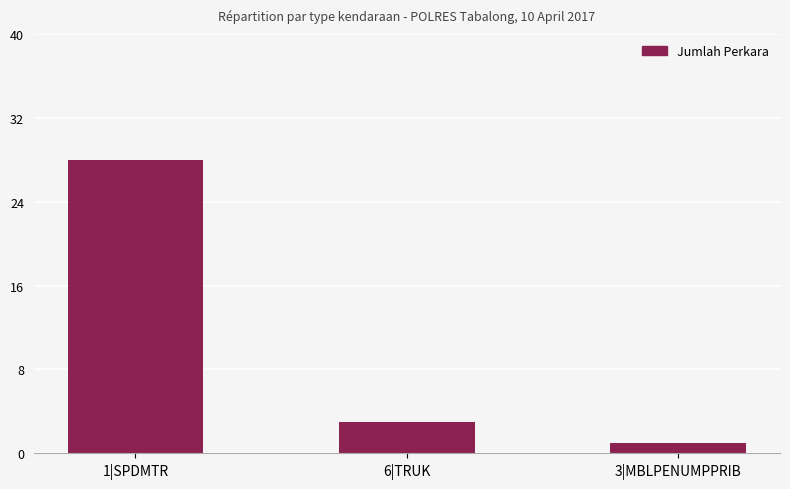

What is the label of the 3rd bar from the left?

3|MBLPENUMPPRIB